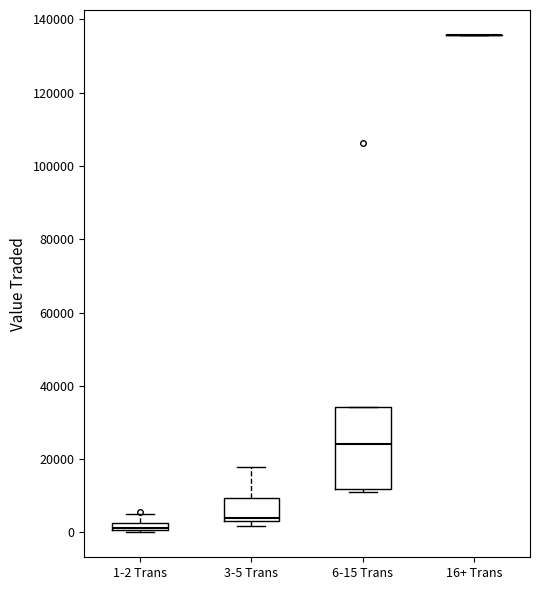

Where is the upper edge of the box for 6-15 Trans on the y-axis? The values are not printed on the chart, so give them approximately, as read against the axis.

34000